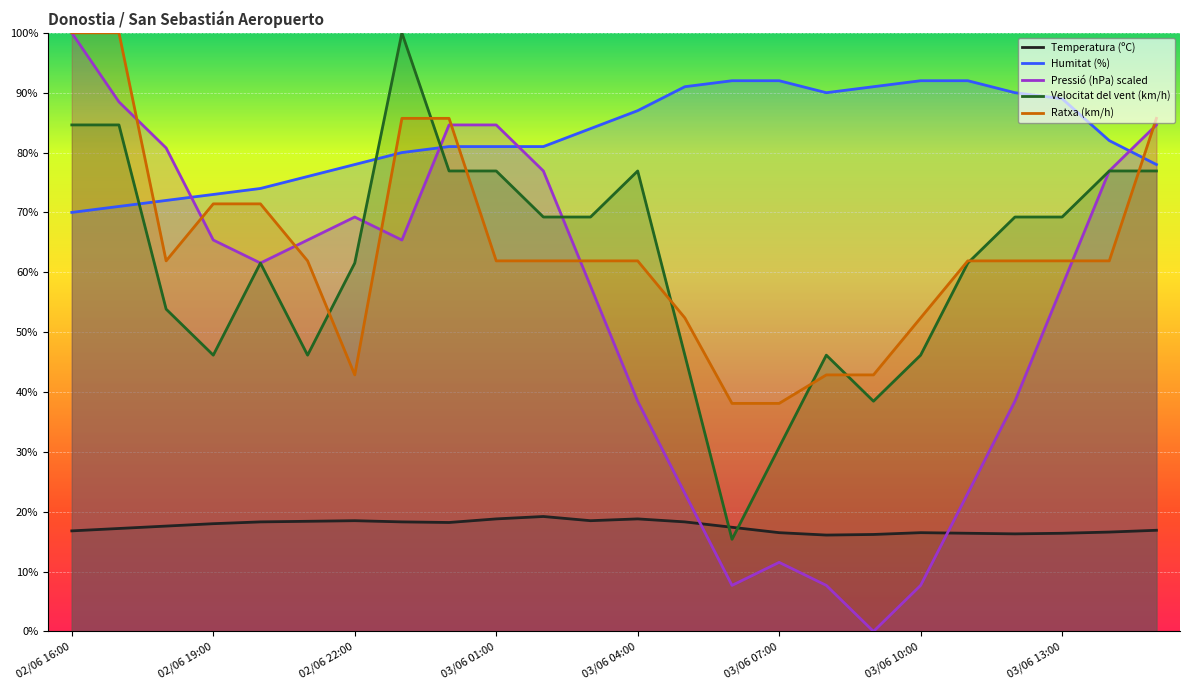

True or false: Temperatura (ºC) and Humitat (%) intersect in this chart.

False